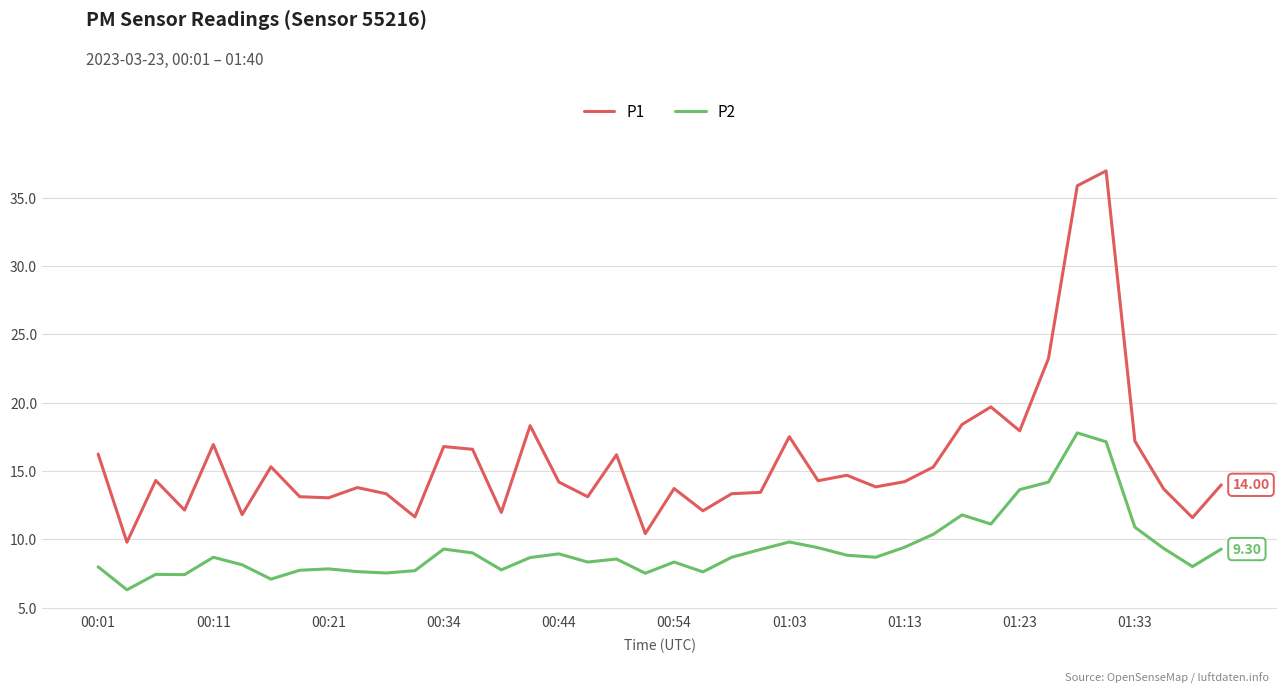

True or false: P1 and P2 cross at least once.

False